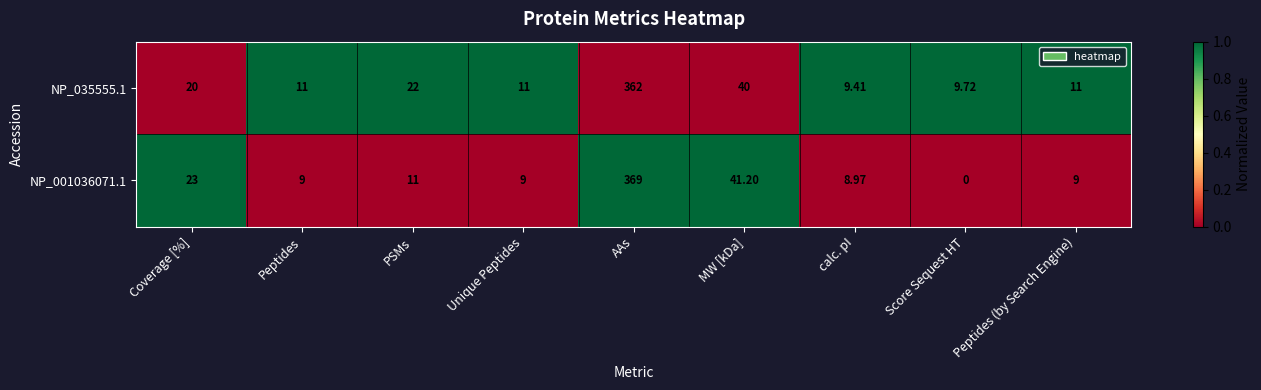

Which series has the widest spread of values?

NP_001036071.1